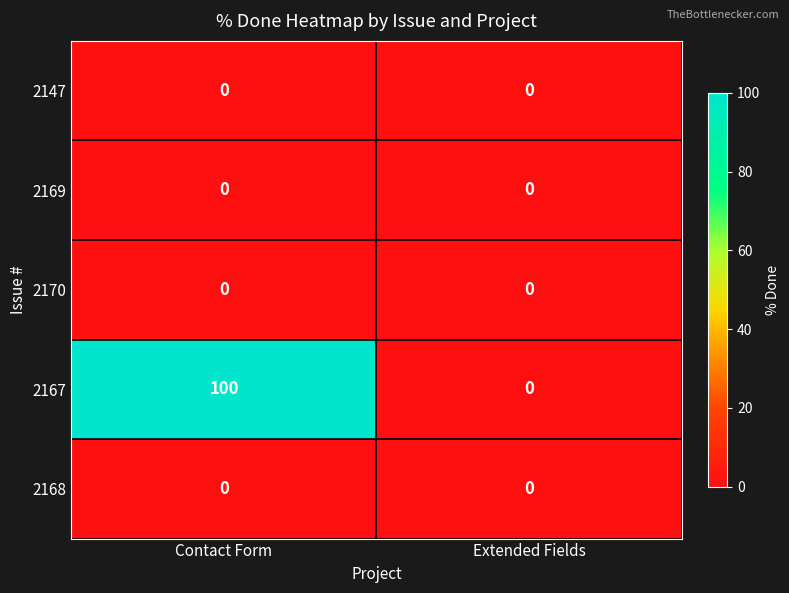

Rank the categories by 2167 value from lowest to highest.

Extended Fields, Contact Form